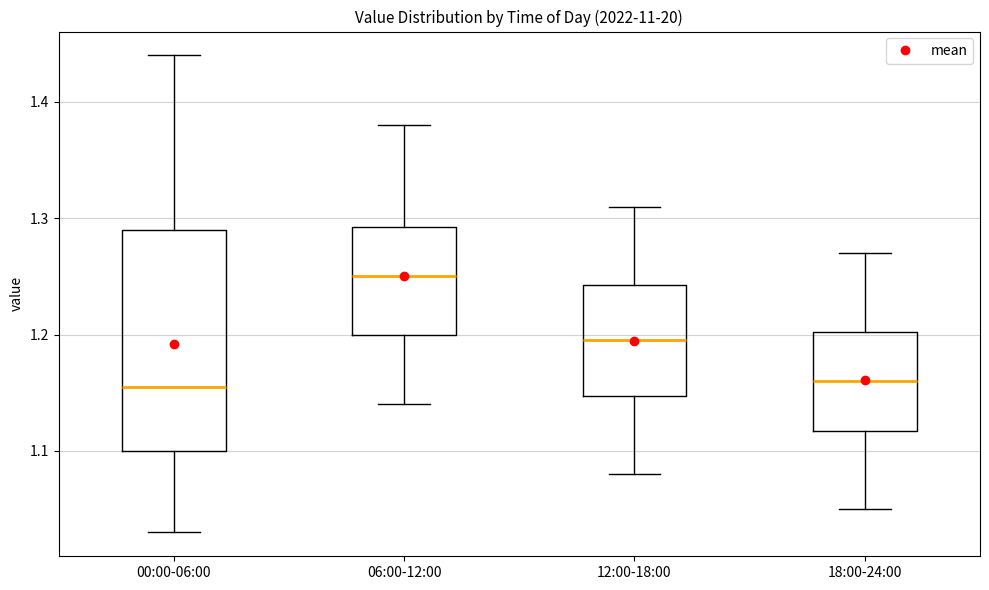

Where does the upper whisker of the box for 18:00-24:00 end on the y-axis? The values are not printed on the chart, so give them approximately, as read against the axis.

1.27